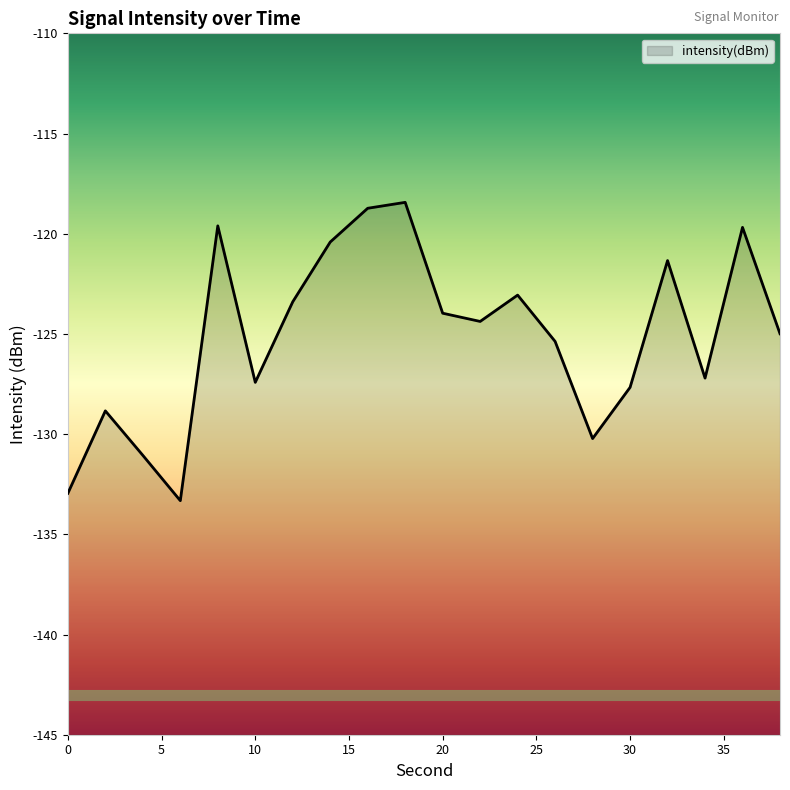

What is the sum of all values?

-2502.1